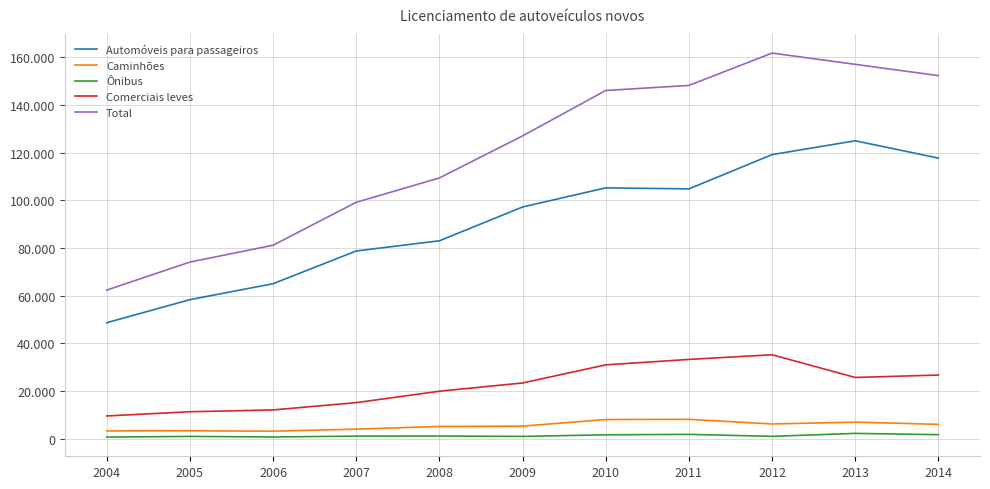

At which category is the sum across all series the highest?

2012